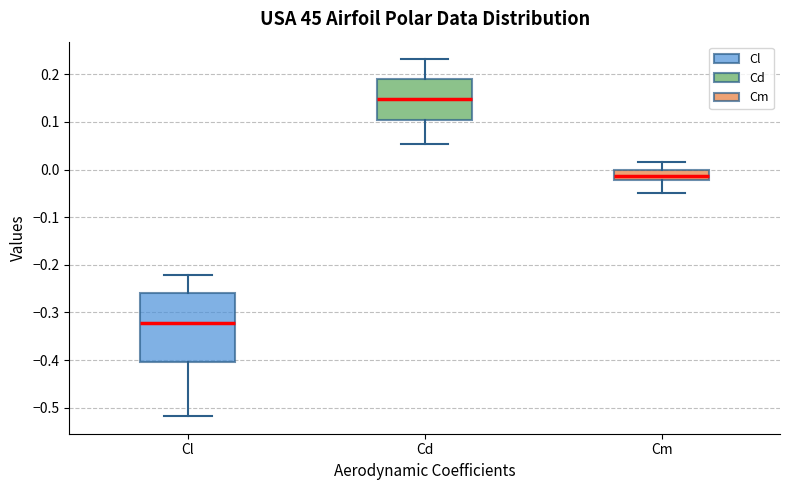

Comparing the boxes themselves (not the whiskers), which one is the tallest?

Cl